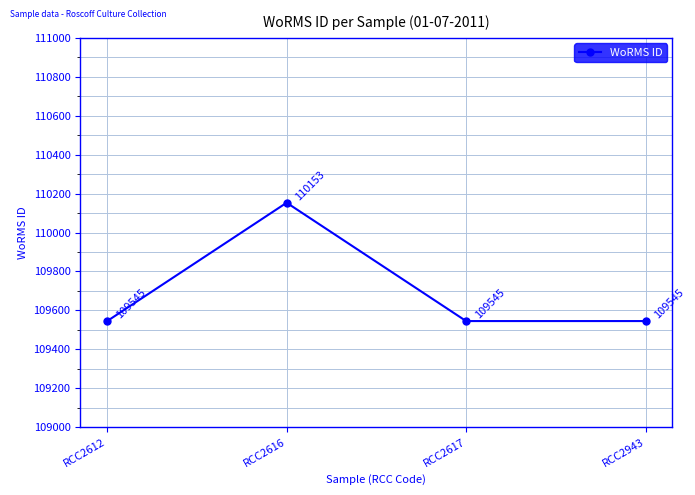

Does the chart have visible grid lines?

Yes